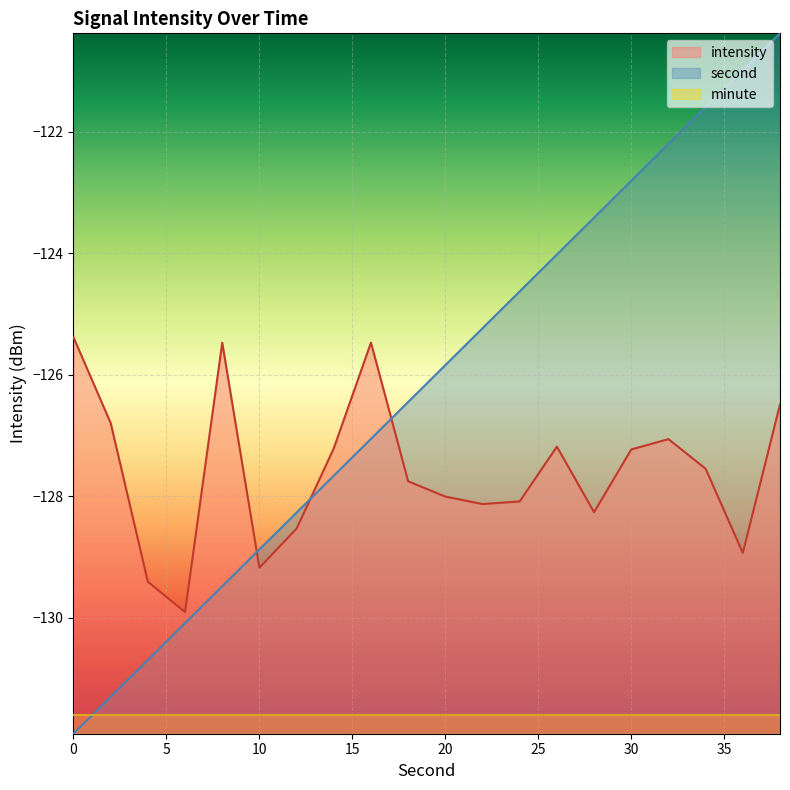

How many times do intensity and second cross each other?

3